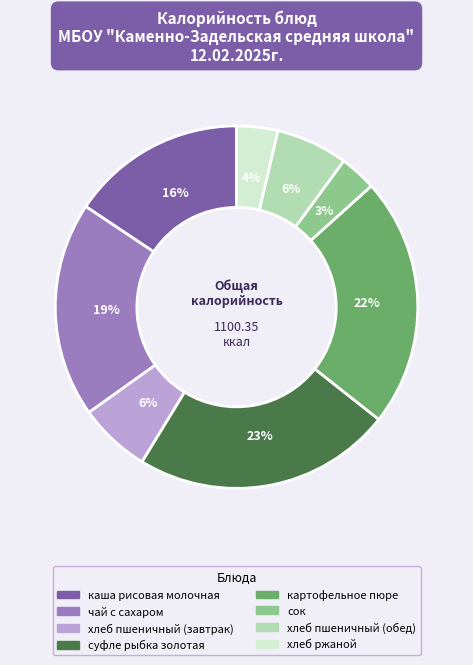

Do хлеб пшеничный (завтрак) and каша рисовая молочная together represent more than half of the pie?

No